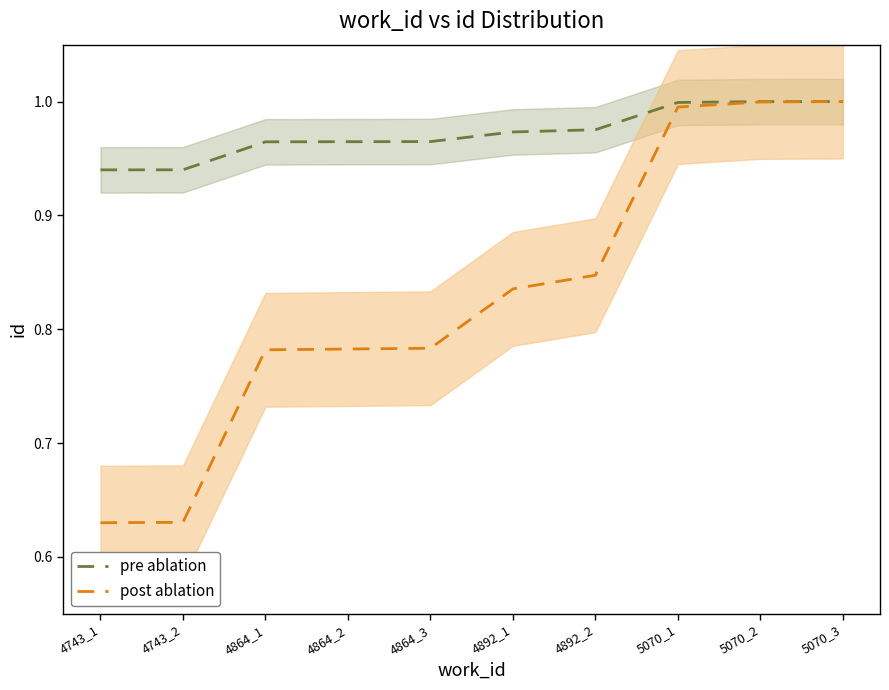

List the labels in order of pre ablation value, largest first.

5070_3, 5070_2, 5070_1, 4892_2, 4892_1, 4864_3, 4864_2, 4864_1, 4743_2, 4743_1